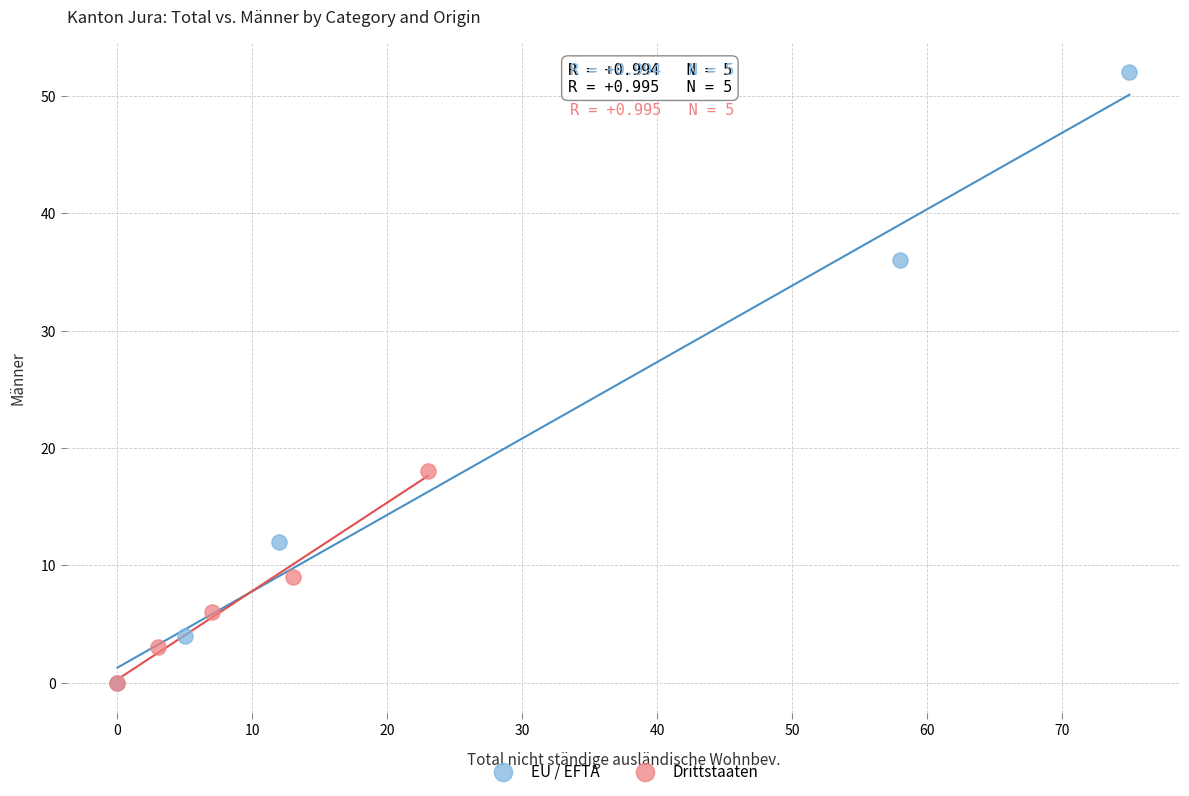

Which series reaches the maximum Y coordinate?

EU / EFTA